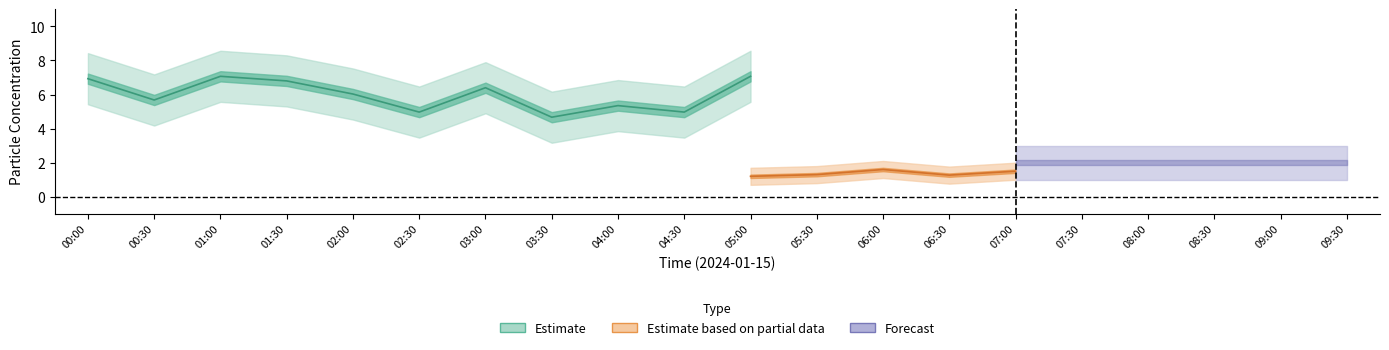

Where is the first local maximum for SDS_P2_hi?

01:00